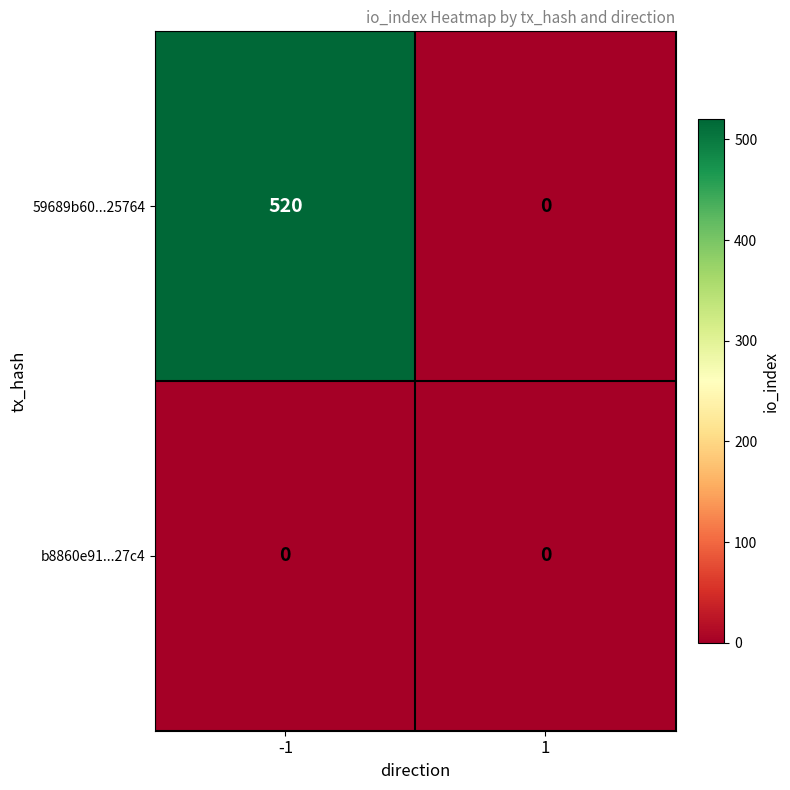

At how many categories does at least one series exceed 19?

1